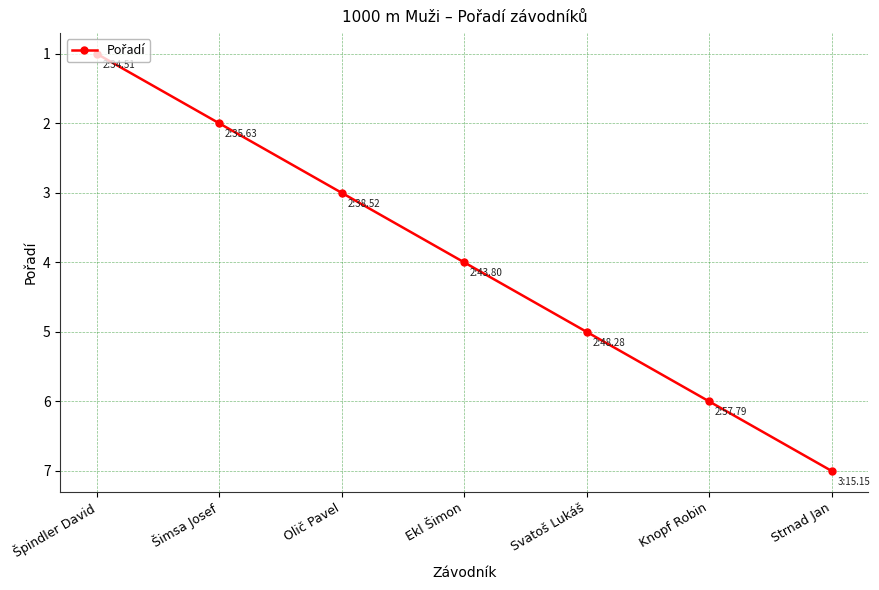

Which label corresponds to the largest value in the chart?

Strnad Jan